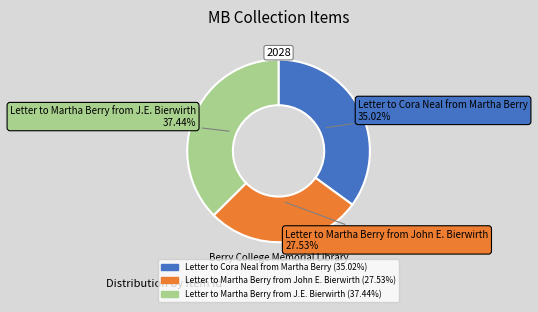

To the nearest percent, what is the combined percentage of Letter to Cora Neal from Martha Berry and Letter to Martha Berry from John E. Bierwirth?

63%